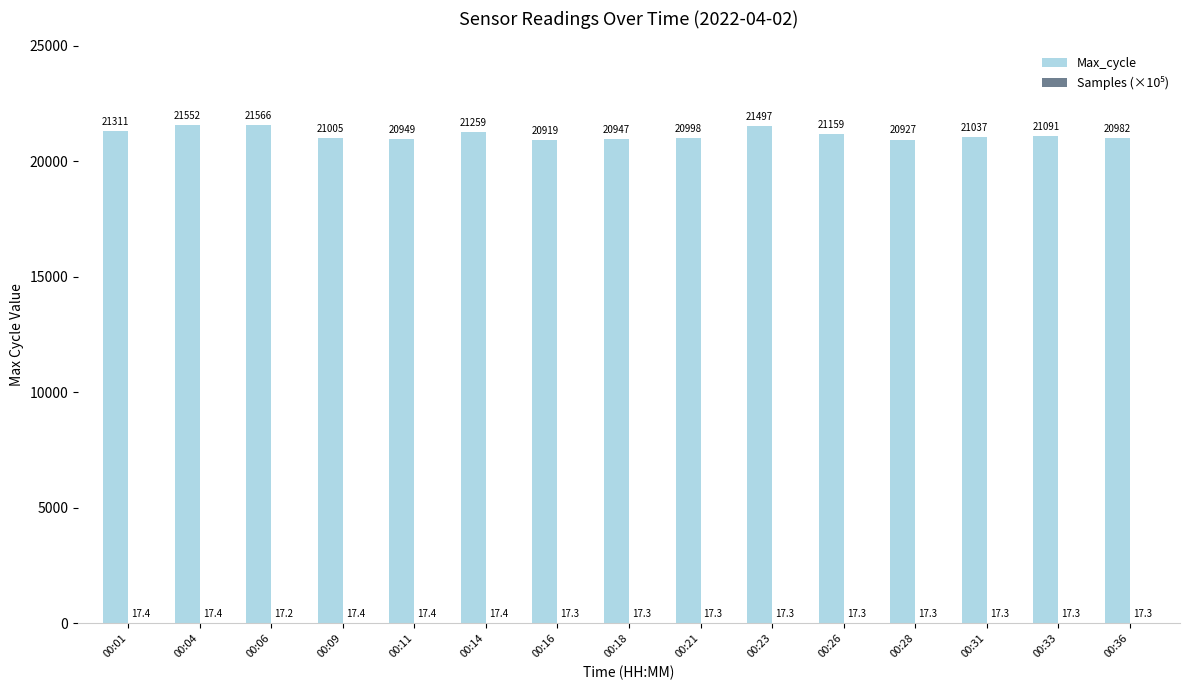

At which label does Max_cycle first exceed 21037?

00:01